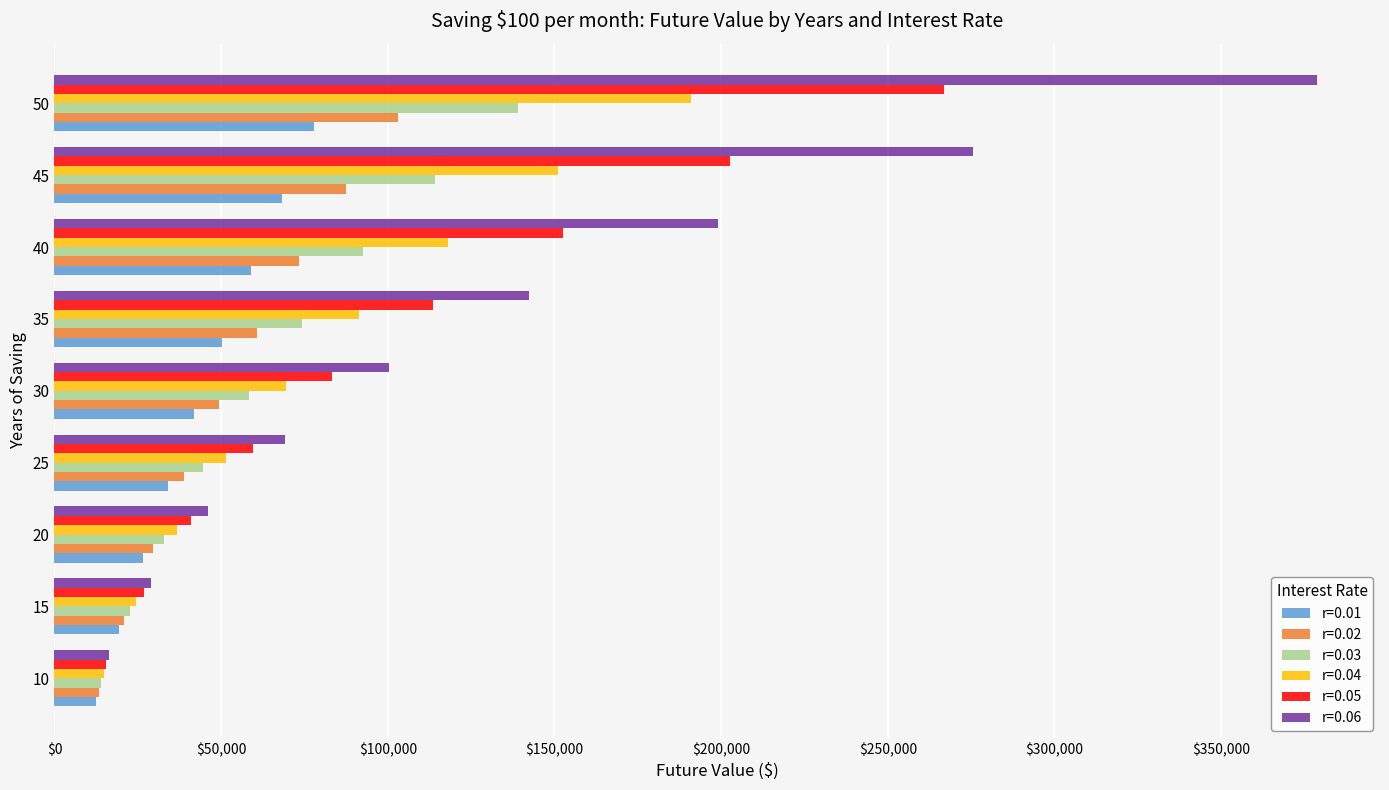

List the series in order of their peak value, lowest first.

r=0.01, r=0.02, r=0.03, r=0.04, r=0.05, r=0.06